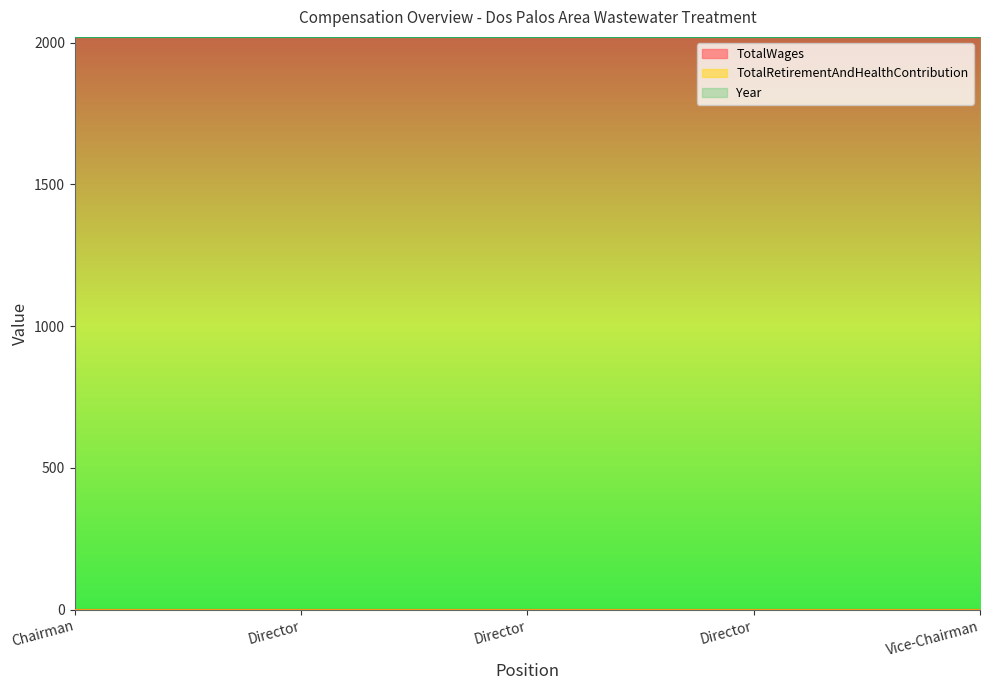

At how many categories does at least one series exceed 1704?

5